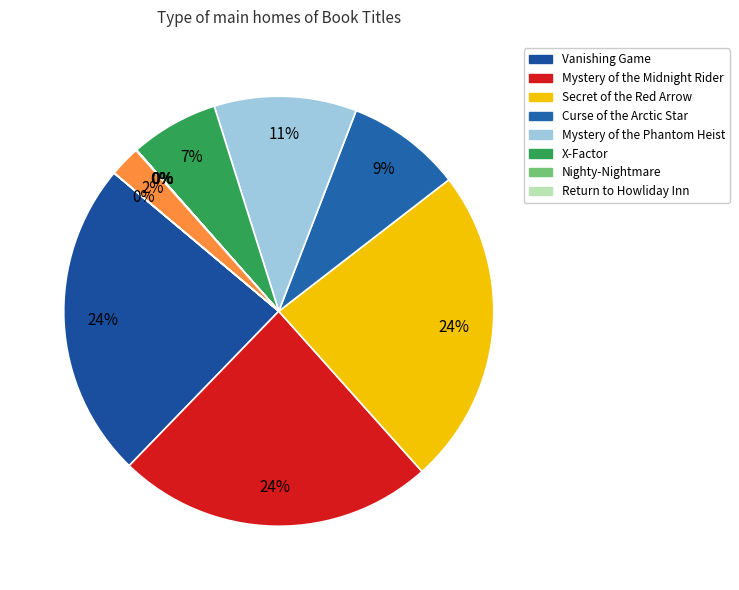

How many slices are in this pie chart?

11